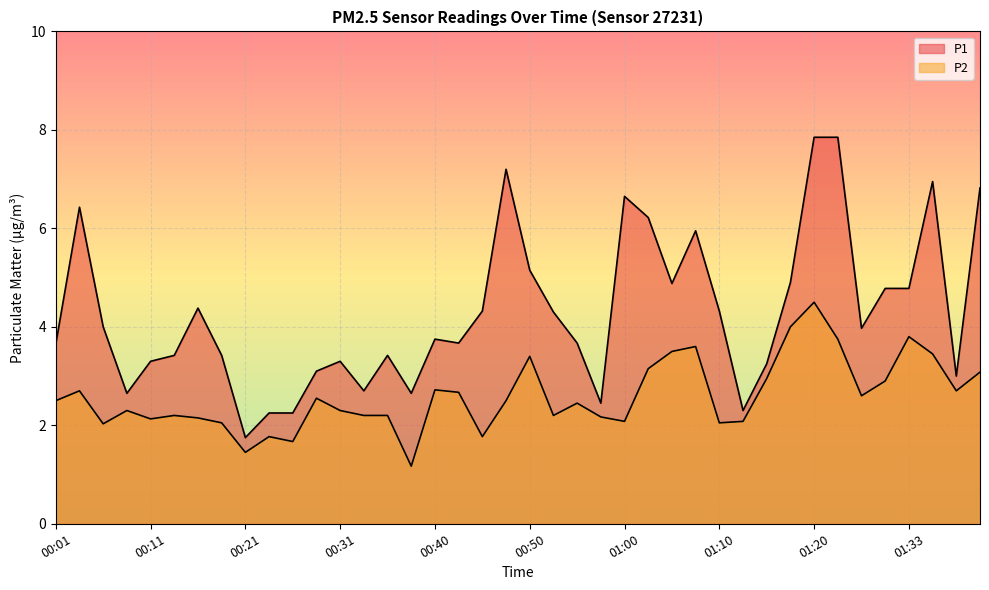

What is the sum of the P1 values at 01:18 and 00:21?

6.7